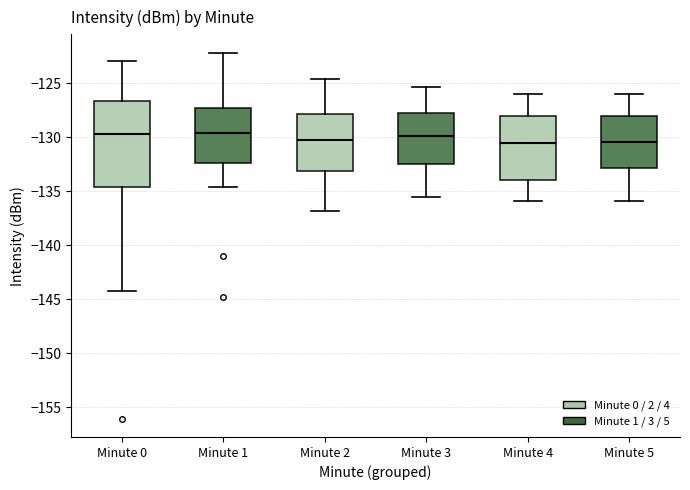

Where does the lower whisker of the box for Minute 0 end on the y-axis? The values are not printed on the chart, so give them approximately, as read against the axis.

-144.0